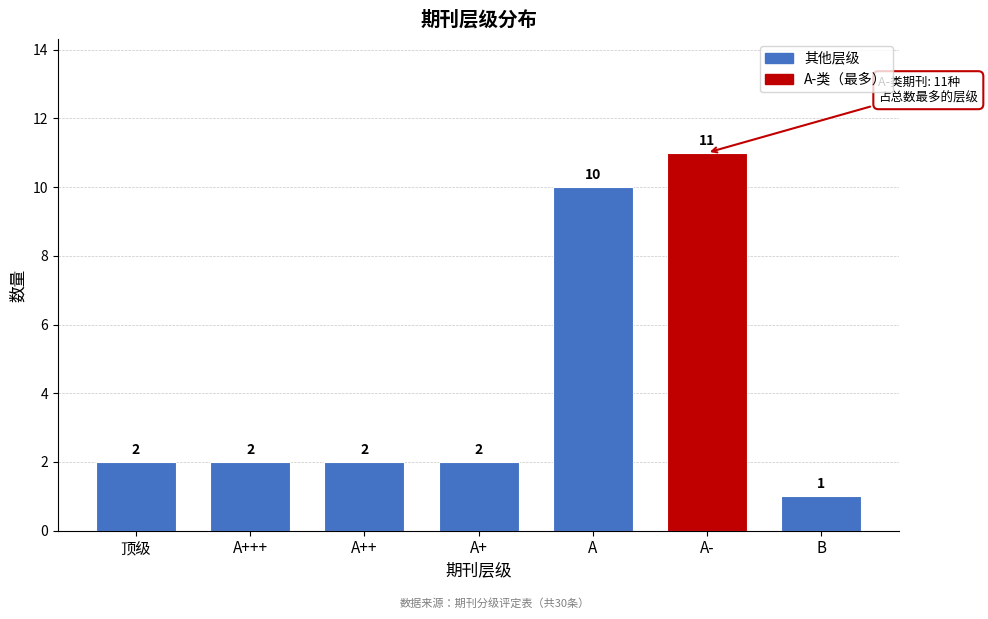

Reading right to left, transcribe all the data shown in this chart.

1	11	10	2	2	2	2